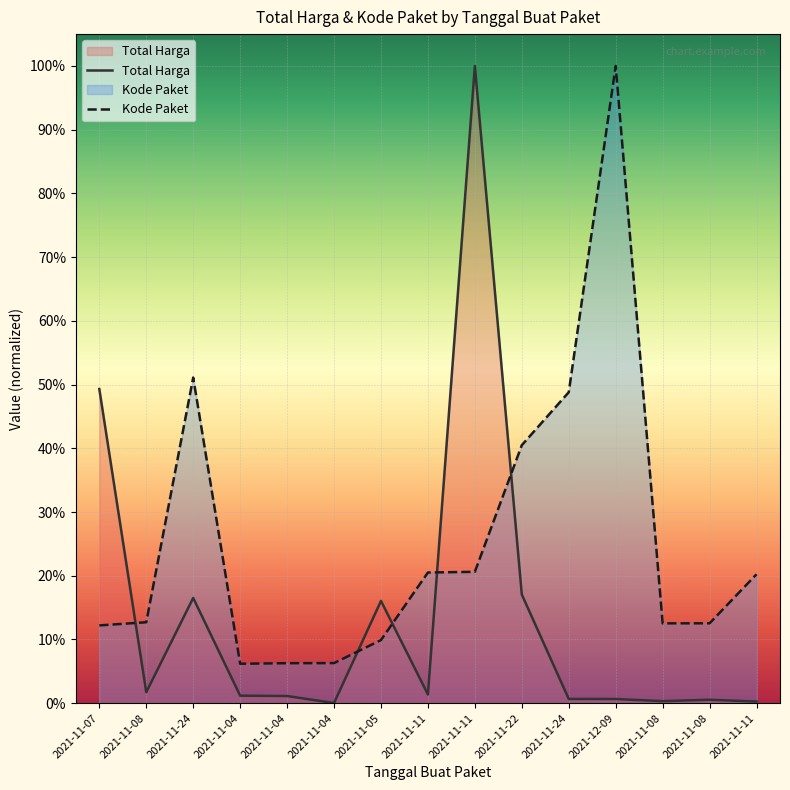

How many categories are shown in the chart?

15